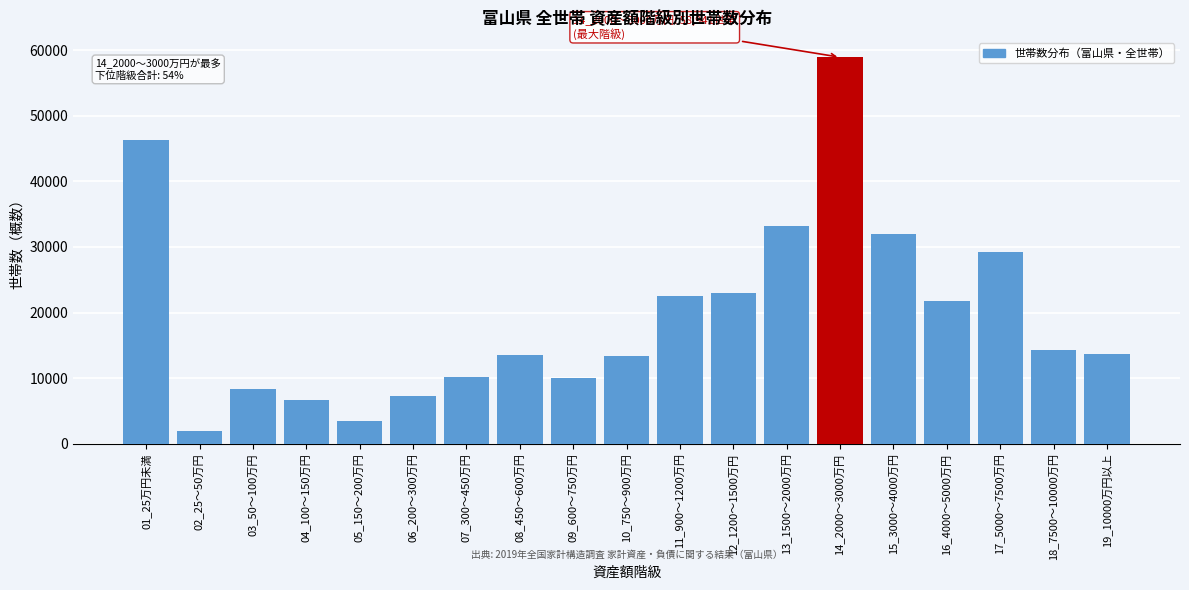

What is the ratio of the value at 09_600～750万円 to the value at 17_5000～7500万円?

0.3